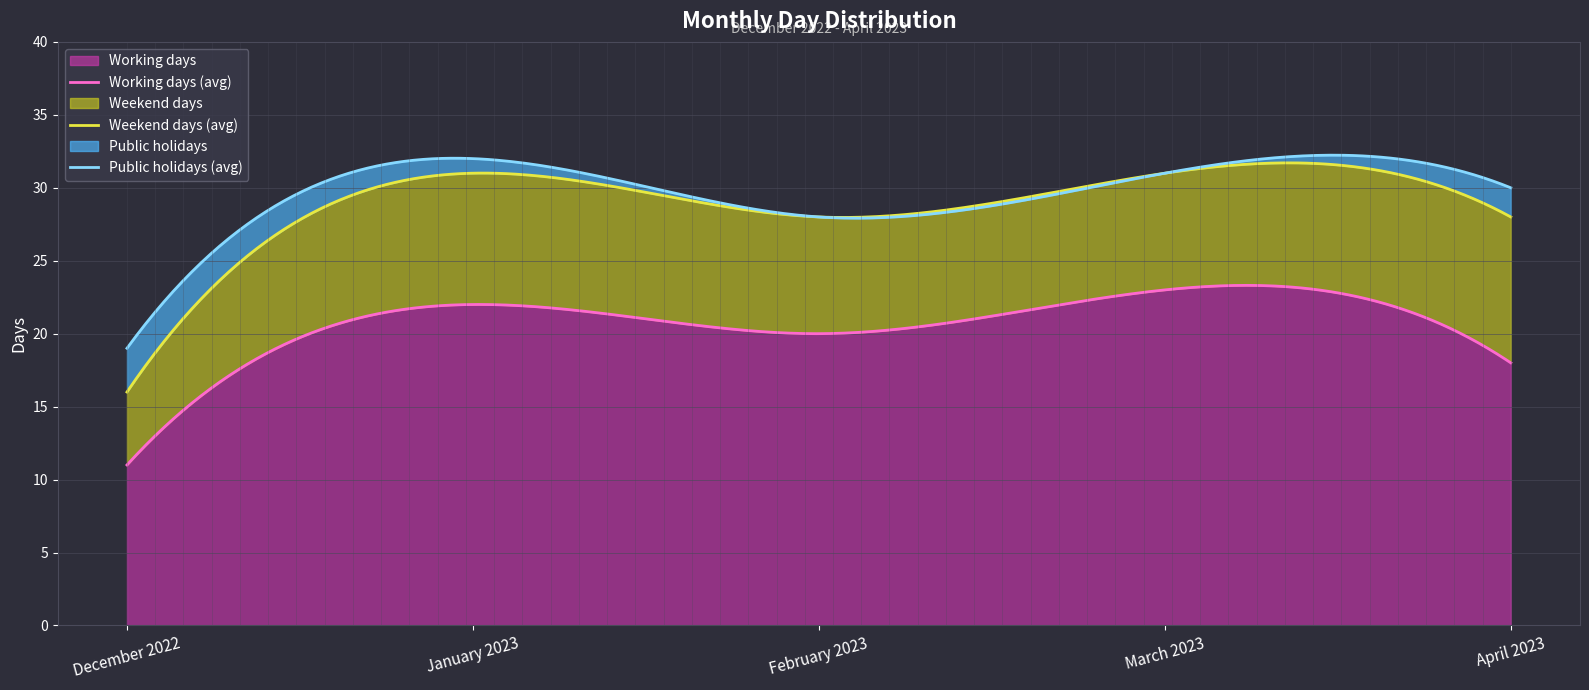

What is the average value of the Weekend days series?

8